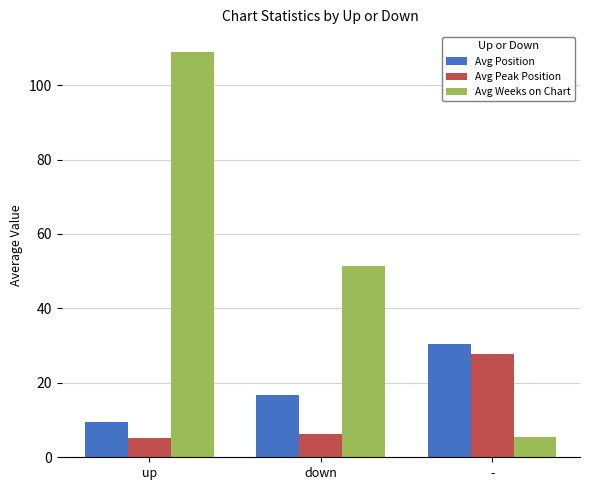

True or false: Avg Position has a value of 52.4 at -.

False